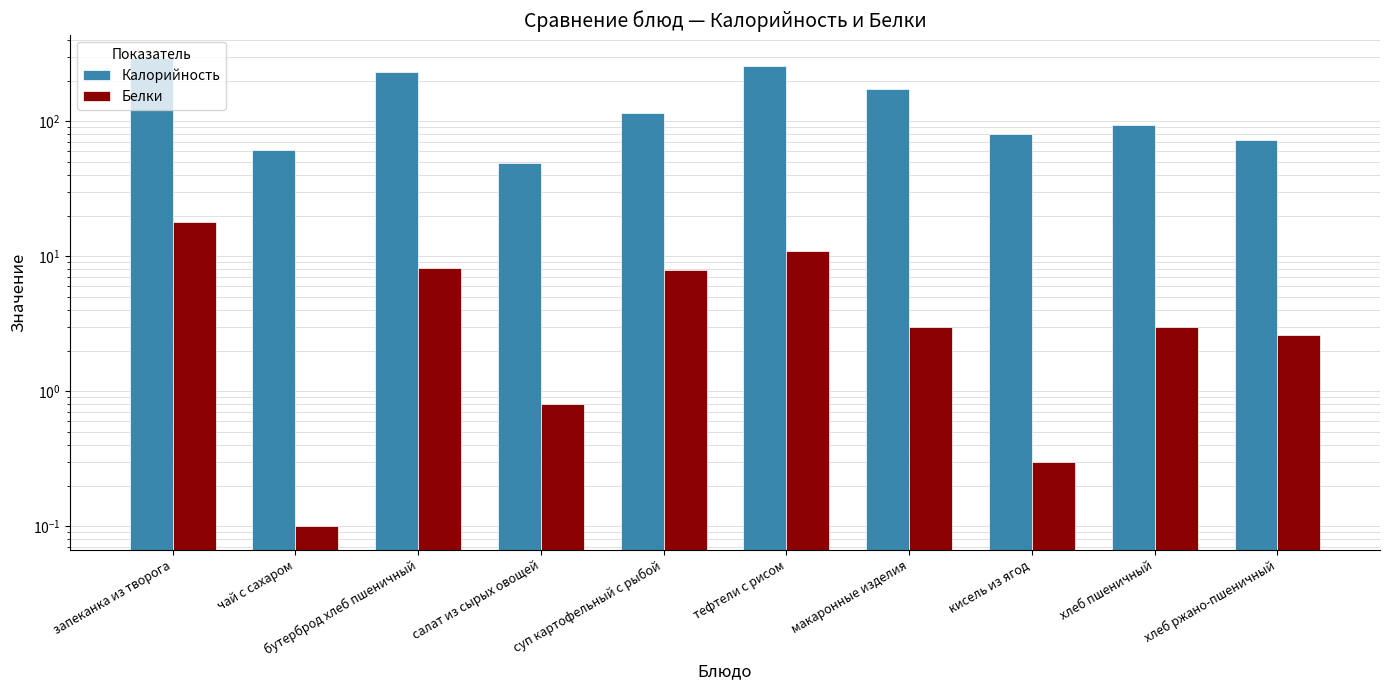

What is the minimum value shown in the chart?

0.1